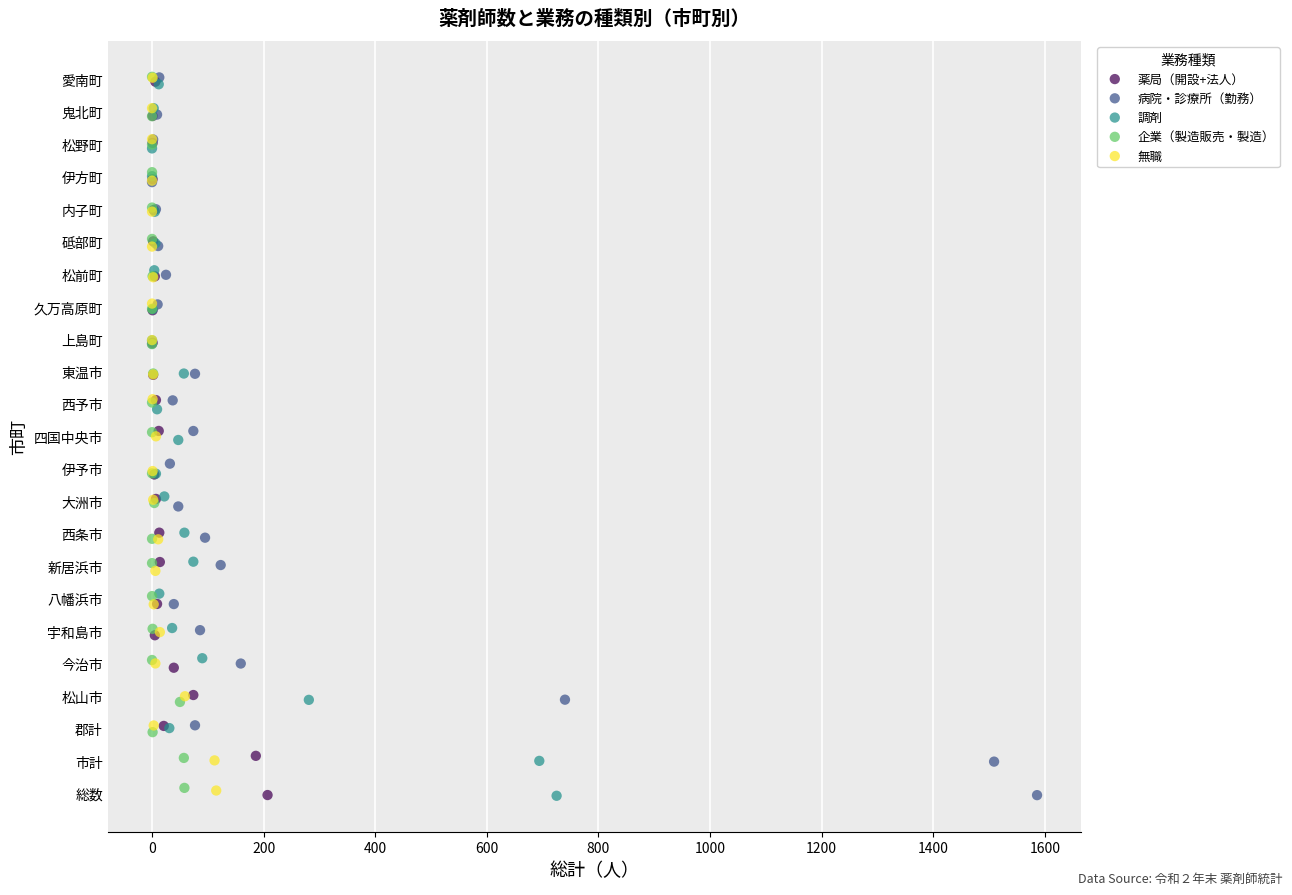

What are all the series names shown in the legend?

薬局（開設+法人）, 病院・診療所（勤務）, 調剤, 企業（製造販売・製造）, 無職